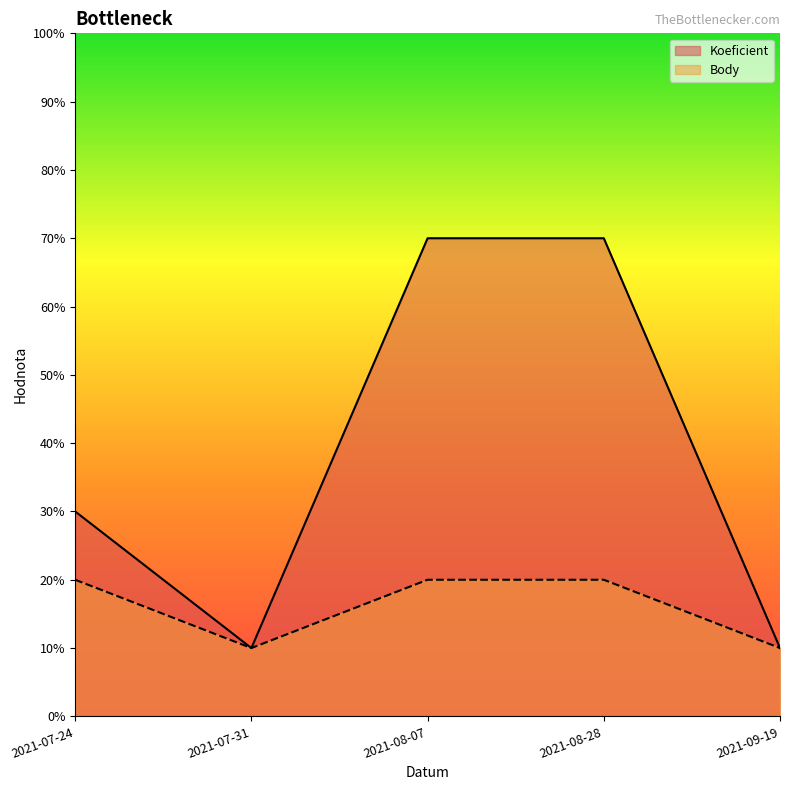

True or false: Koeficient and Body cross at least once.

False